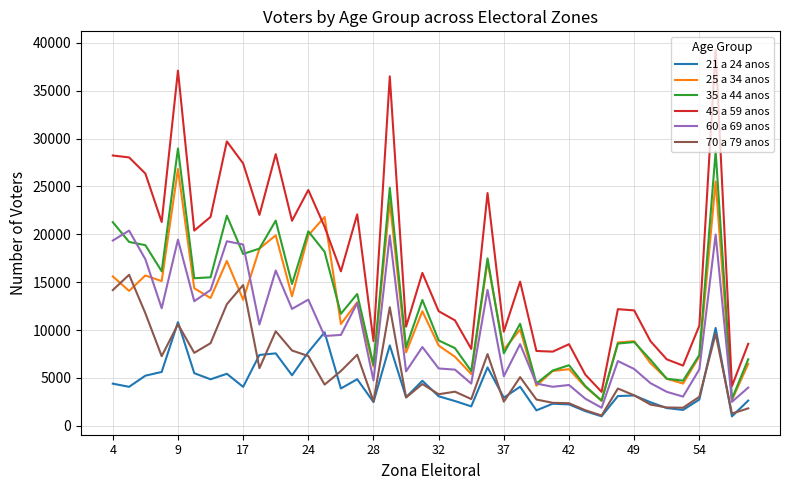

Which series has the widest spread of values?

45 a 59 anos